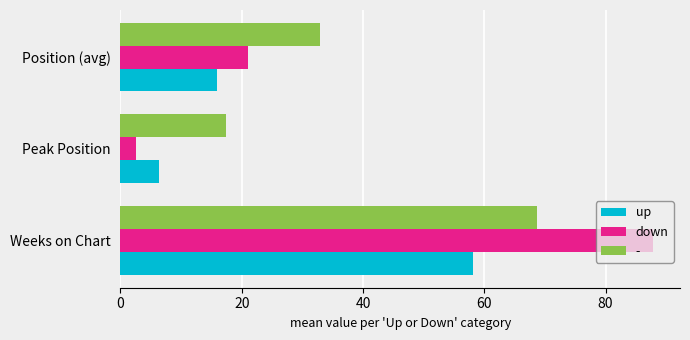

How many categories are shown in the chart?

3